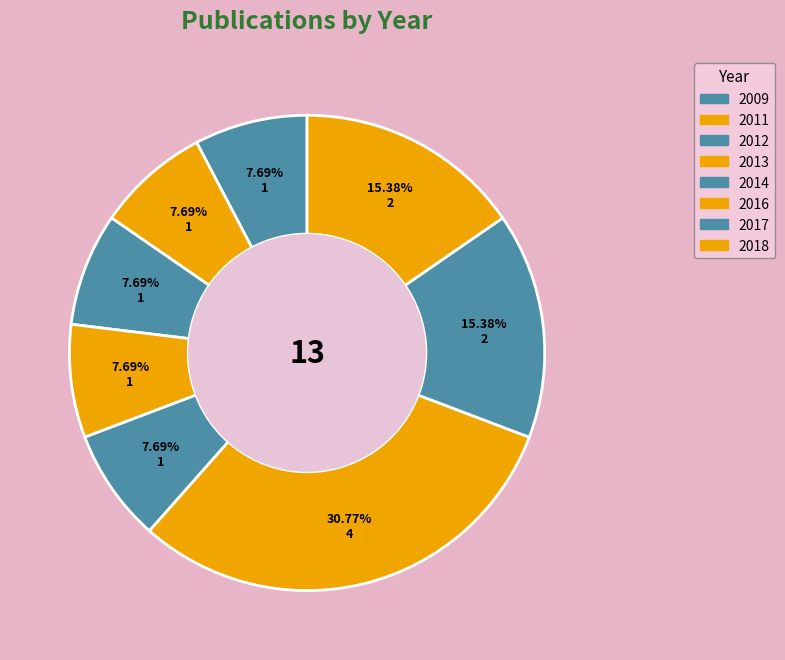

Is 2018 the majority of the pie?

No